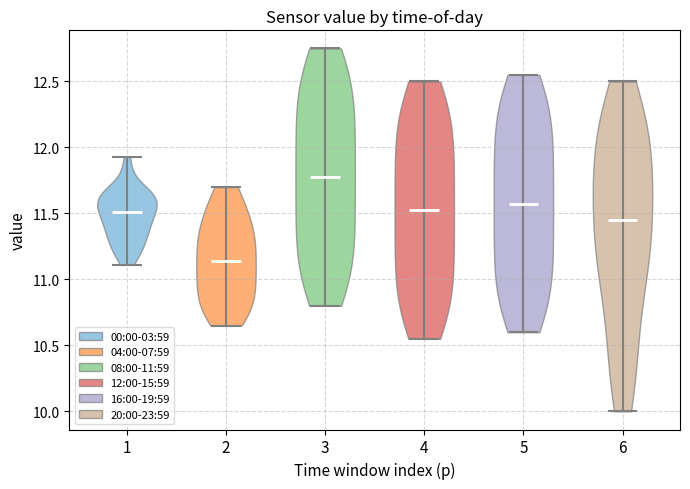

Which violin has the highest median line?

3